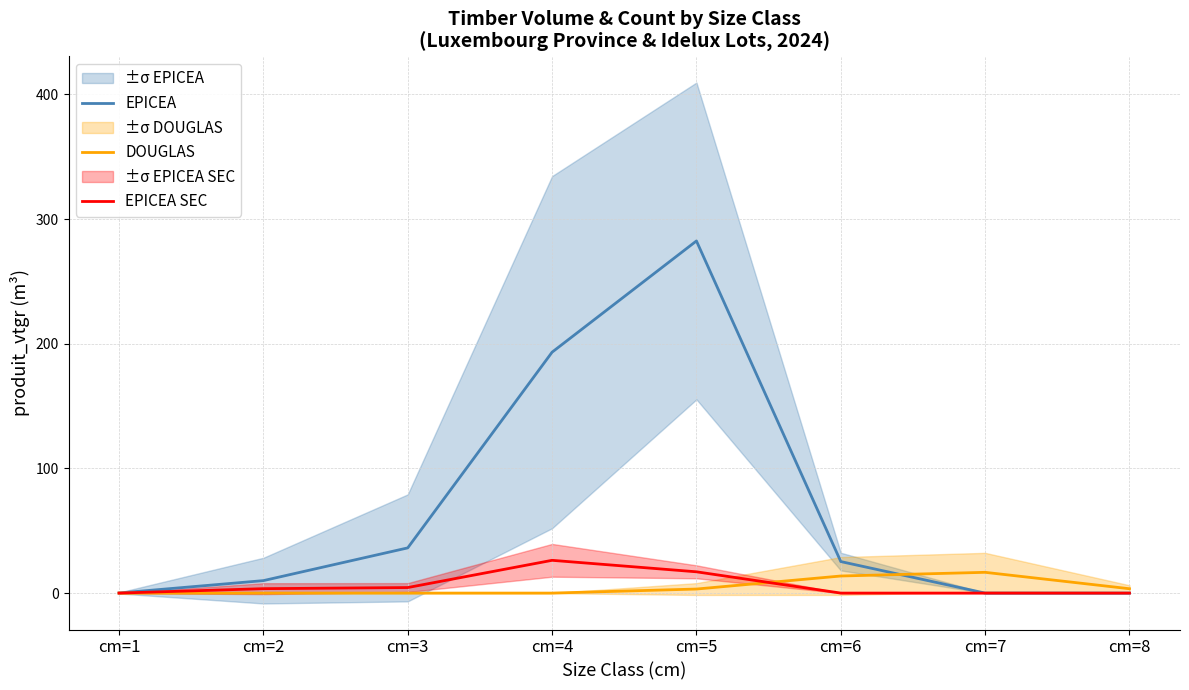

How many lines are shown in the chart?

3